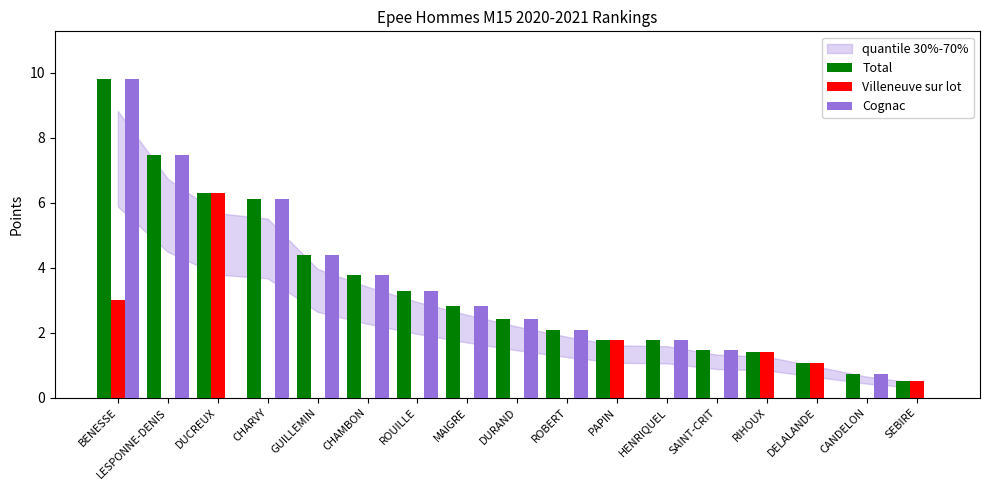

How many values in the Cognac series exceed 2?

9